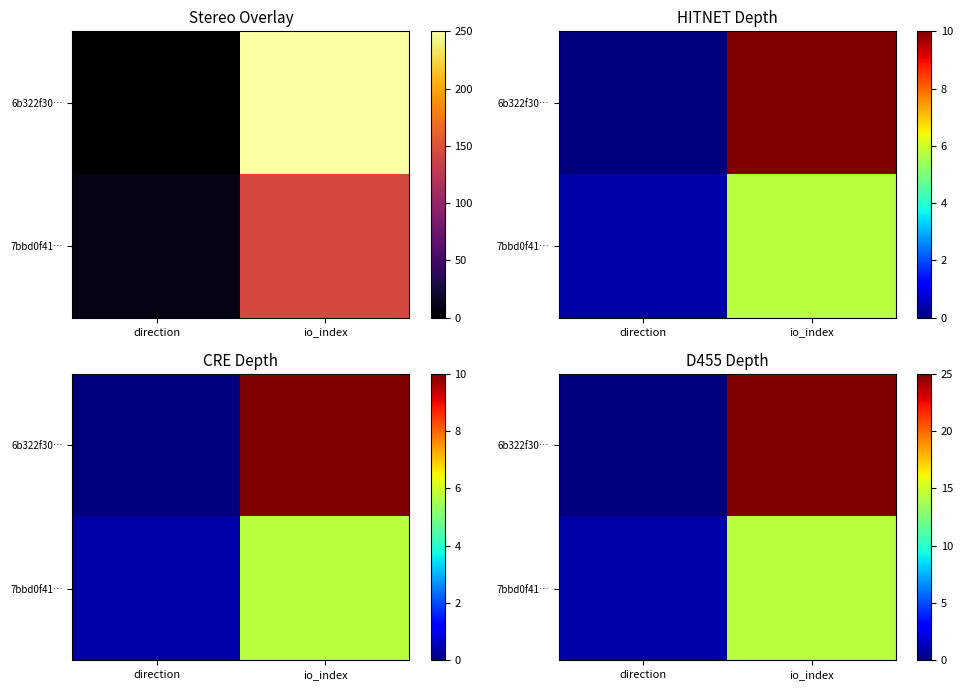

Which series has the largest total across all categories?

6b322f30…